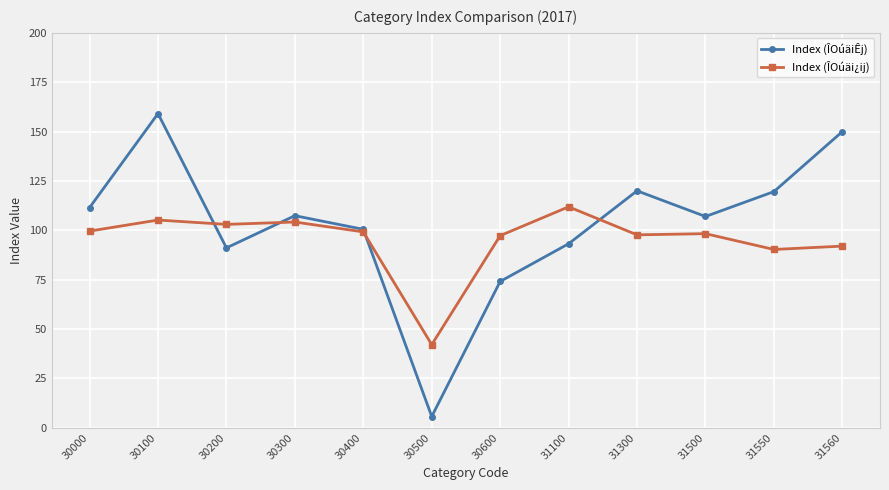

In Index (ÎOúäi¿ij), how many points are higher than both neighbors (excluding endpoints)?

4